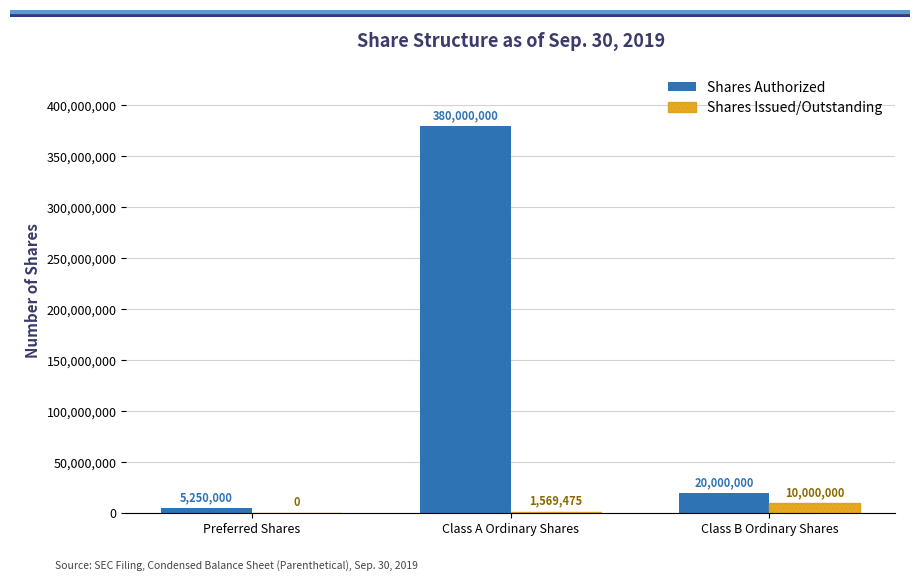

At which label does Shares Authorized first exceed 20000000?

Class A Ordinary Shares